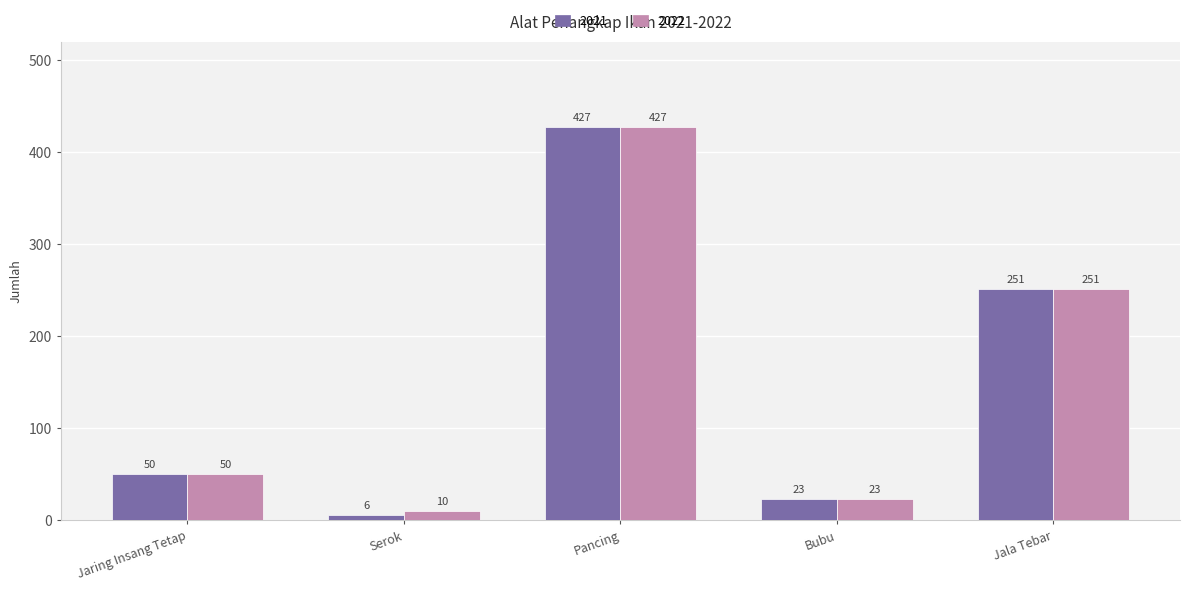

At which category is the sum across all series the highest?

Pancing